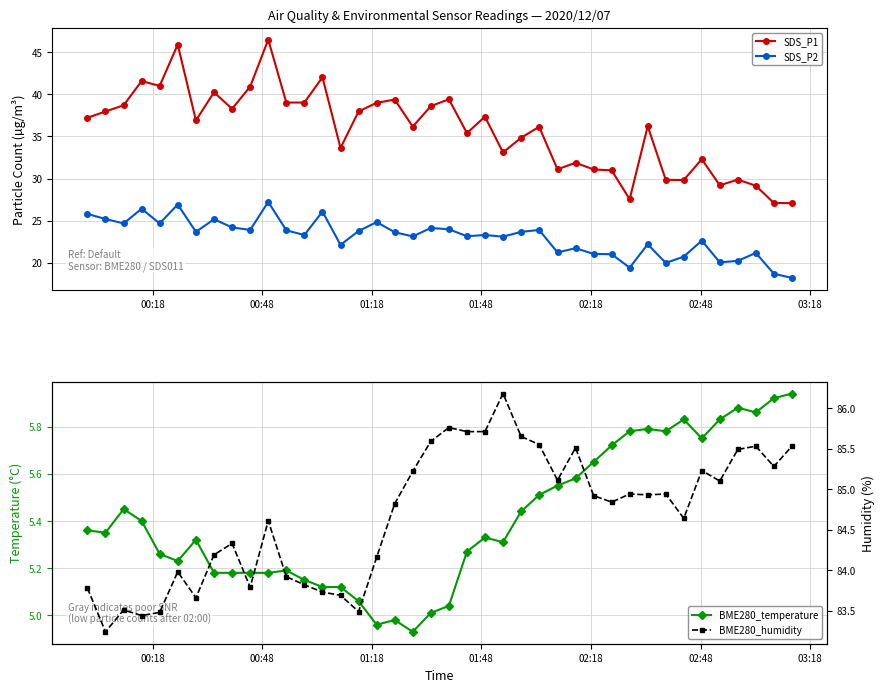

Does the chart display data point markers on the line(s)?

Yes